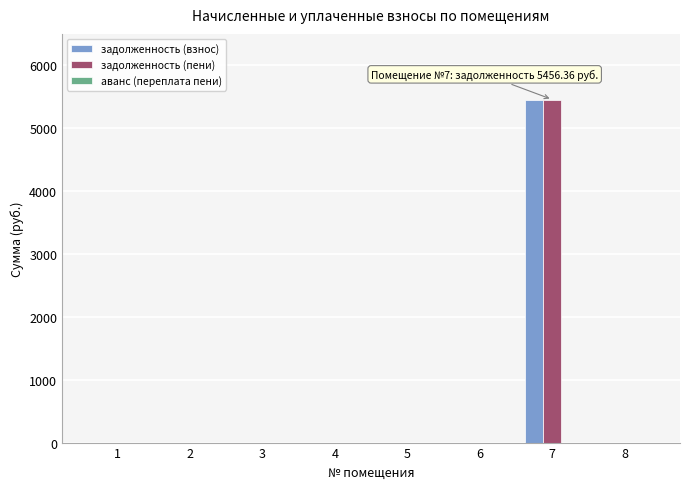

What is the sum of all задолженность (пени) values?

5456.4